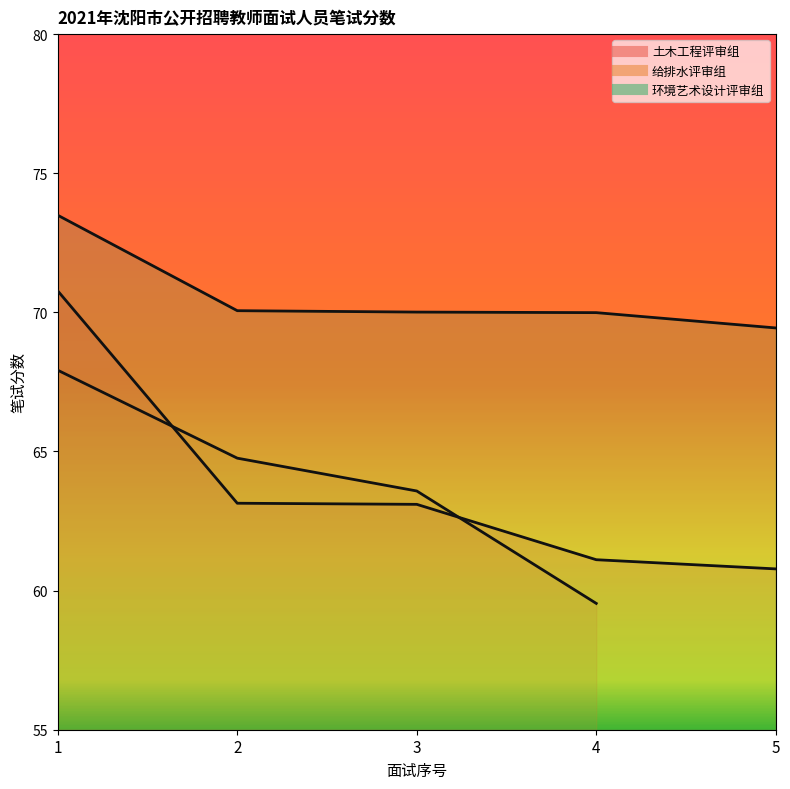

At how many categories does at least one series exceed 72?

1